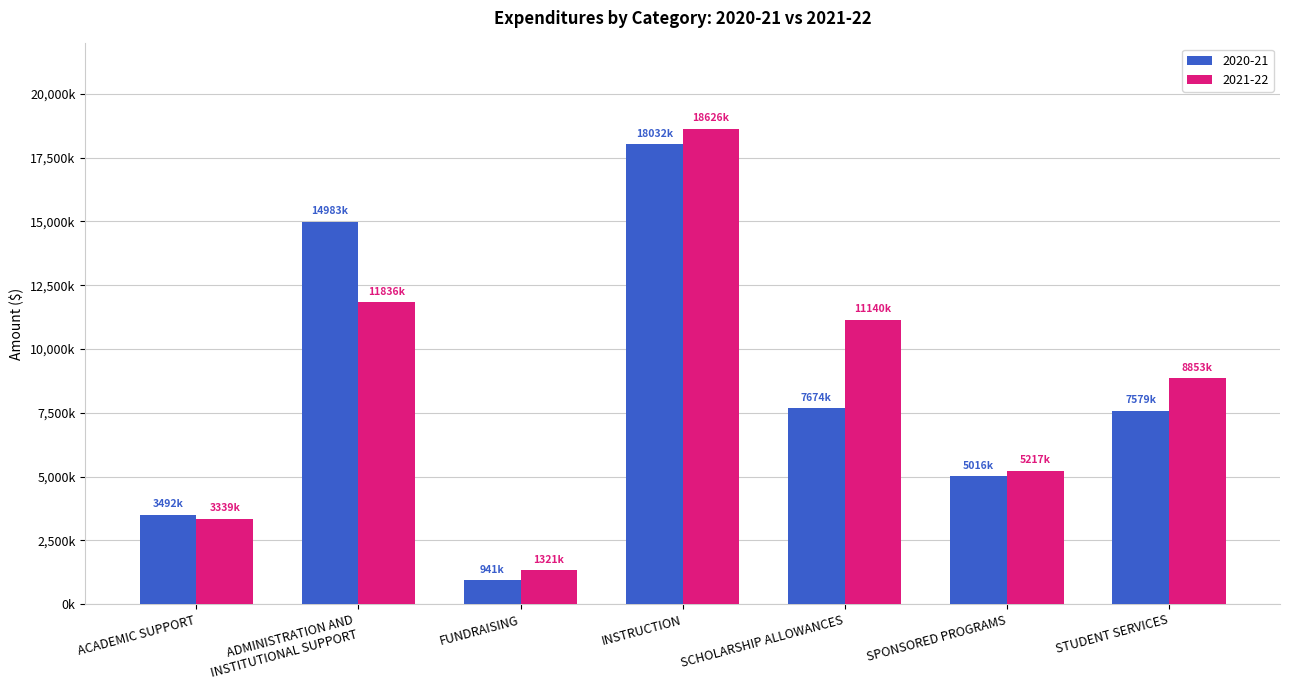

What is the average value of the 2020-21 series?

8245810